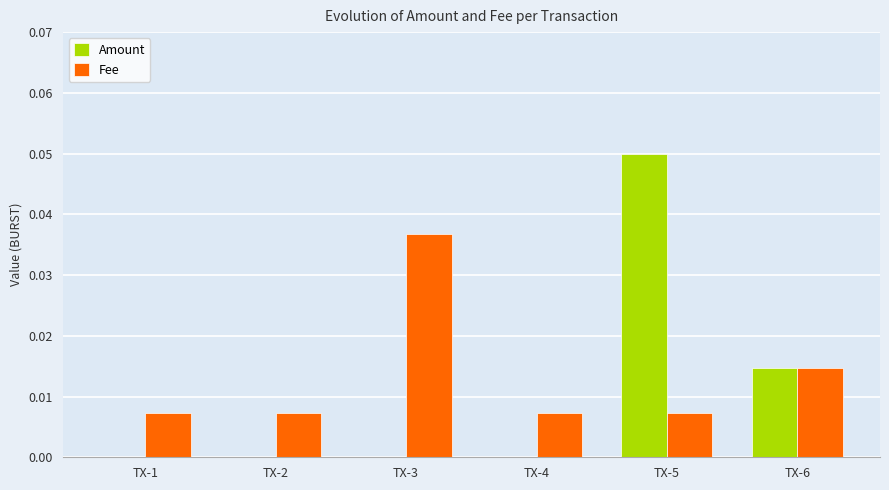

Between TX-1 and TX-3, which series saw the biggest shift?

Fee